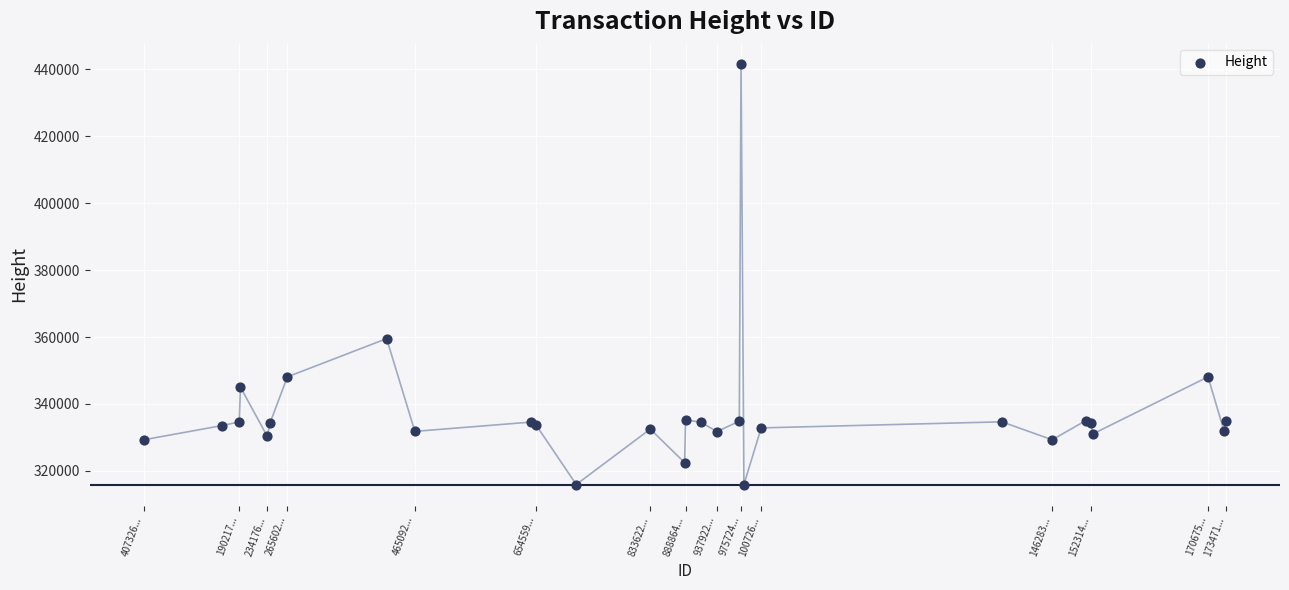

What Y value in the scatter plot is closest to 378783?

359531